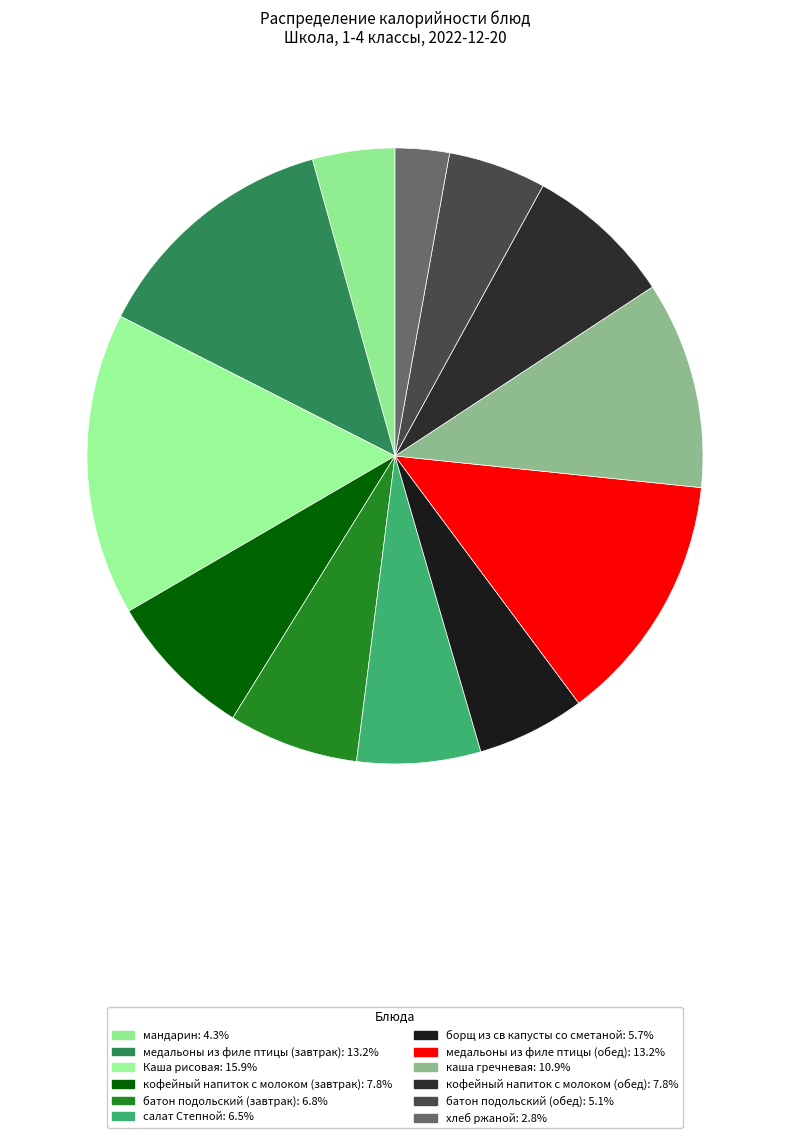

Rank the categories by value from highest to lowest.

Каша рисовая, медальоны из филе птицы (завтрак), медальоны из филе птицы (обед), каша гречневая, кофейный напиток с молоком (завтрак), кофейный напиток с молоком (обед), батон подольский (завтрак), салат Степной, борщ из св капусты со сметаной, батон подольский (обед), мандарин, хлеб ржаной